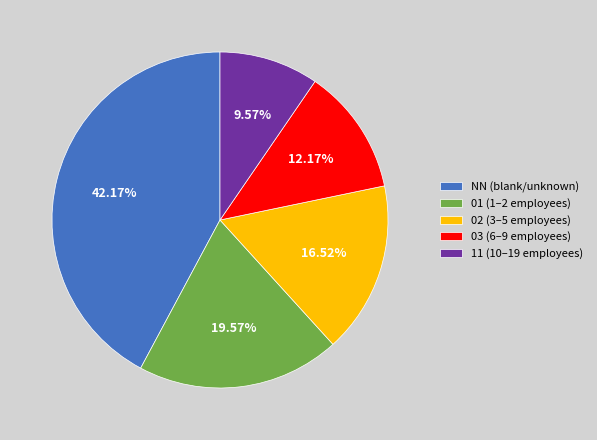

Does any single category account for the majority?

No